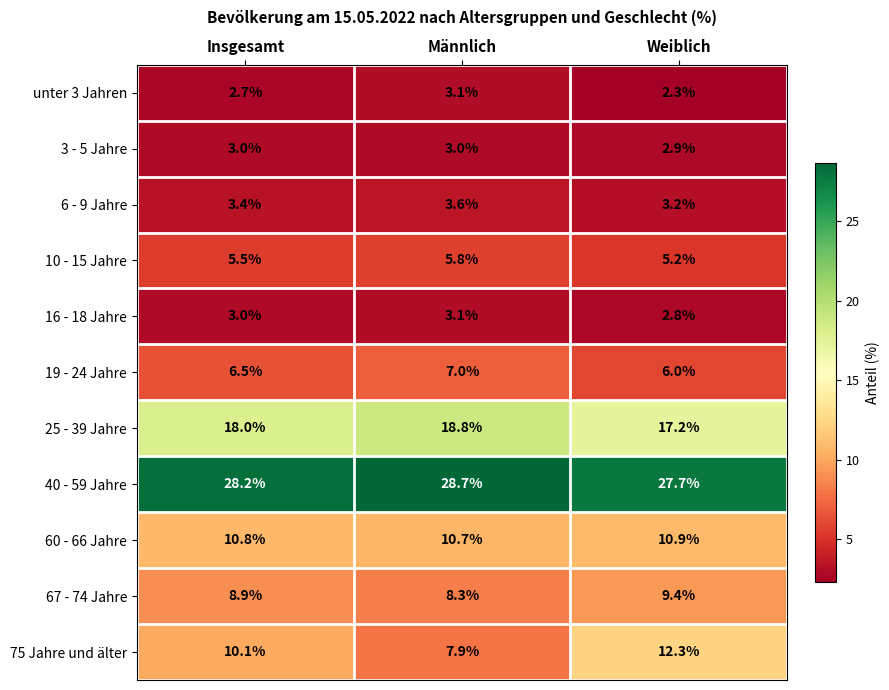

Is it true that 16 - 18 Jahre equals 4.5 at Männlich?

False